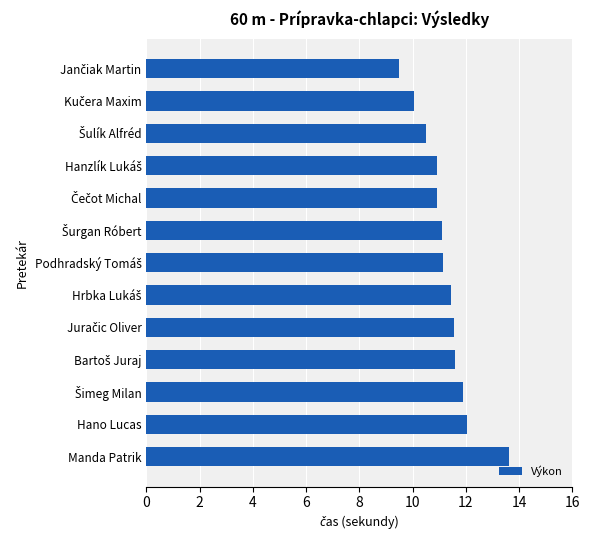

The value at Manda Patrik is 20.5. True or false?

False